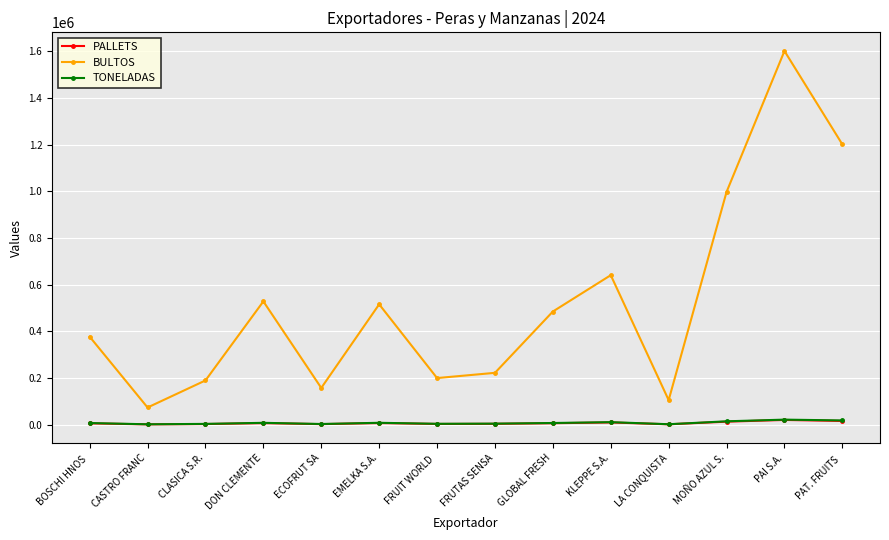

What are all the series names shown in the legend?

PALLETS, BULTOS, TONELADAS